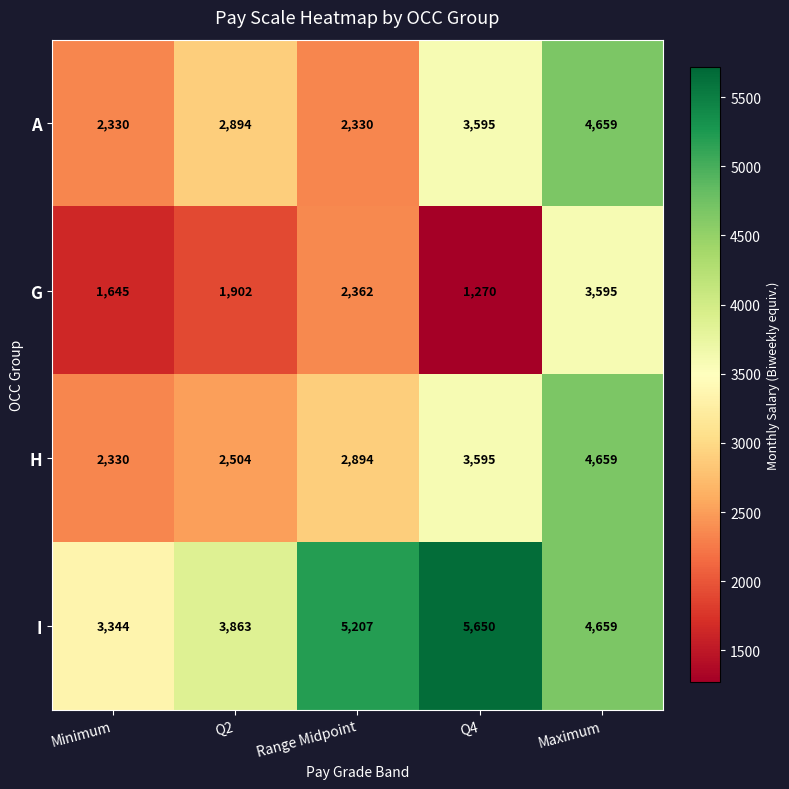

At how many categories does at least one series exceed 3255?

5